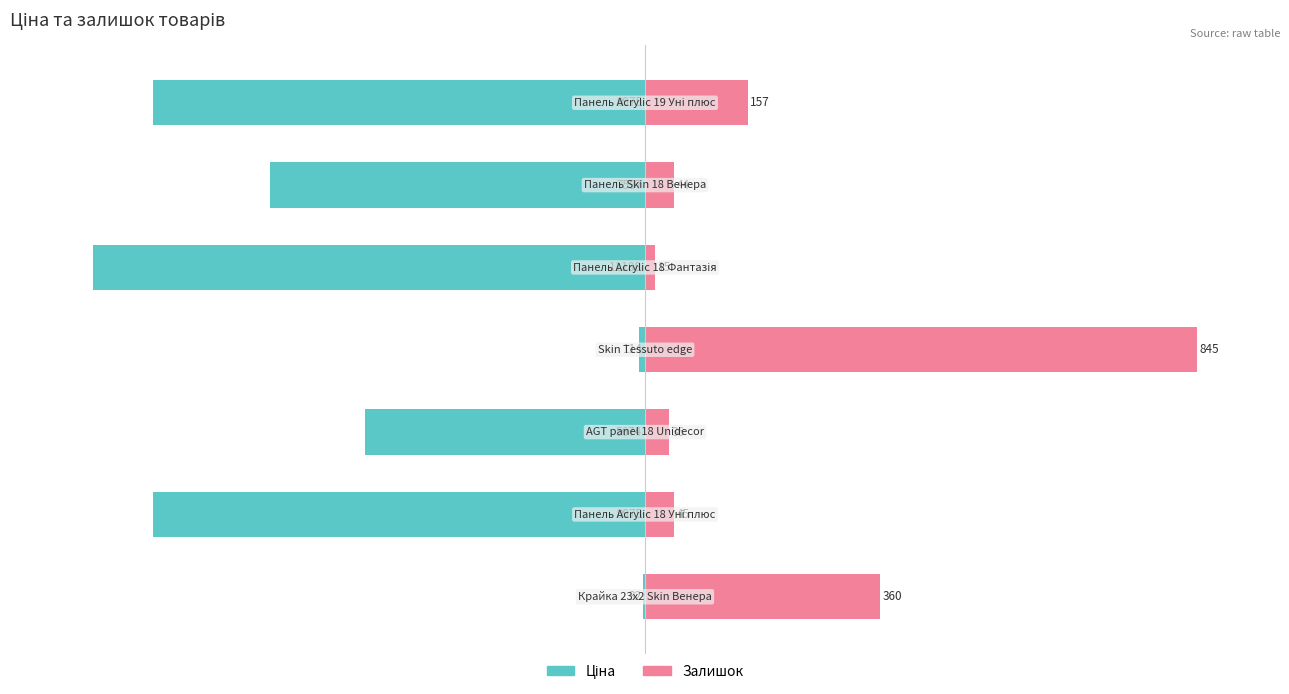

Read the Залишок value at 1.

5.3